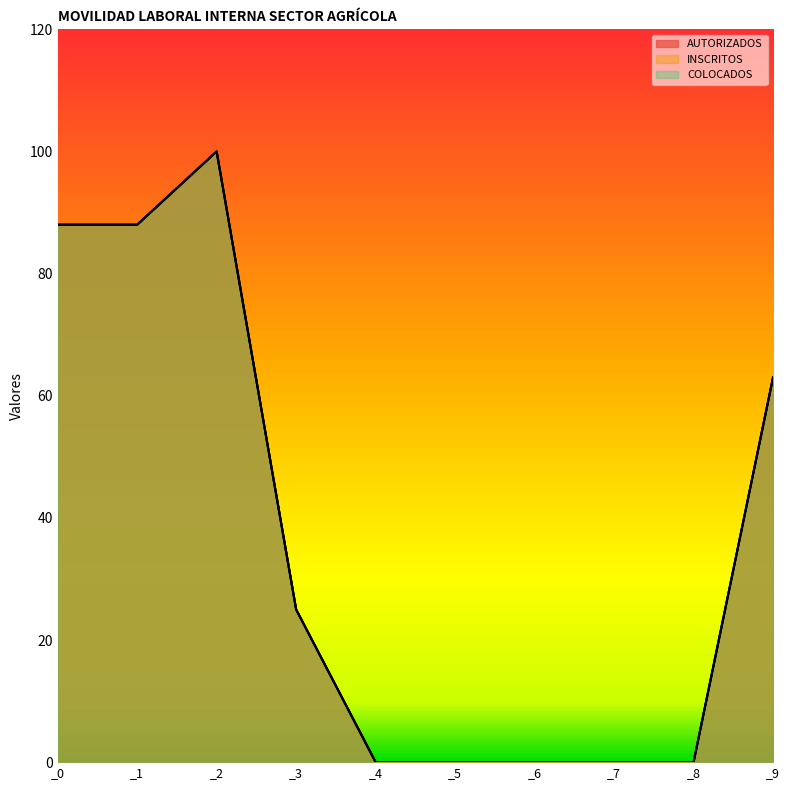

True or false: INSCRITOS and COLOCADOS intersect in this chart.

False